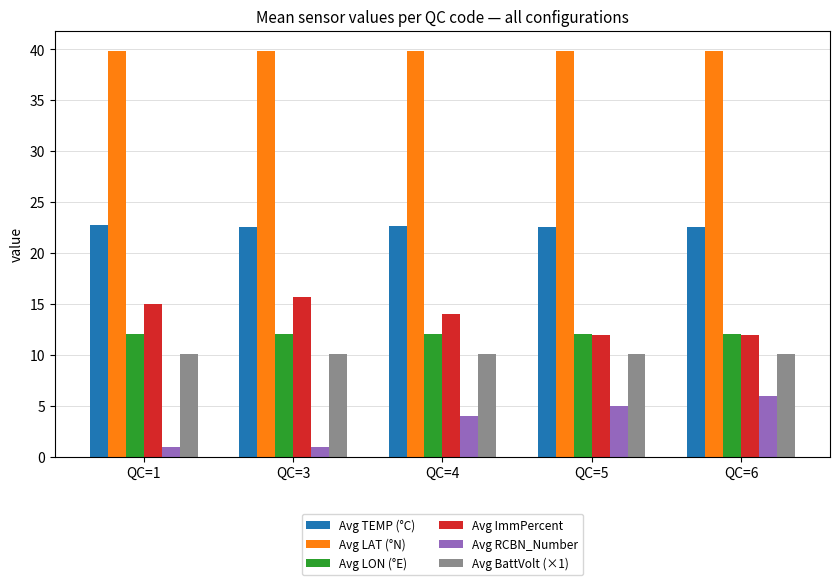

Count the Avg RCBN_Number values in the range 1 to 5.

4